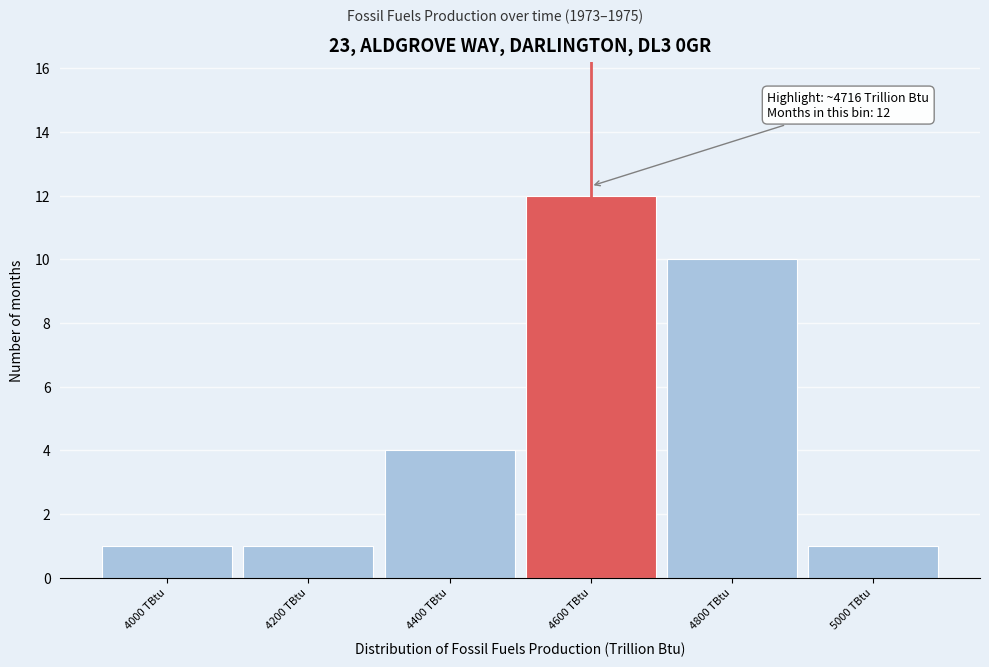

Reading left to right, transcribe all the data shown in this chart.

1	1	4	12	10	1